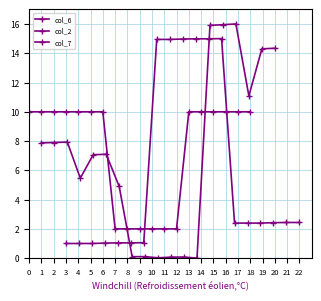

How many intersections are there between col_2 and col_7?

2